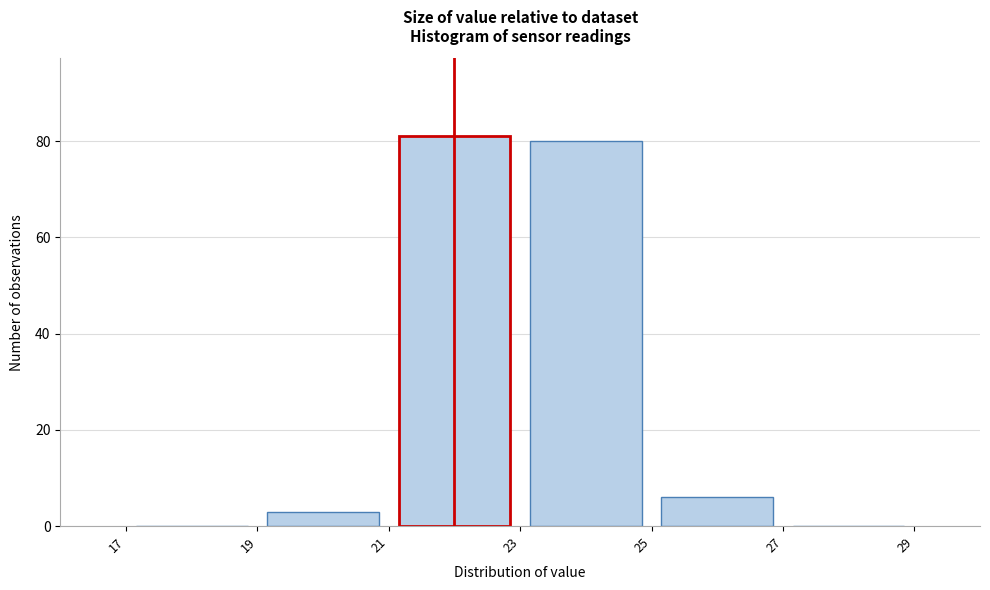

How tall is the bar that spans 25 to 27 on the x-axis? The values are not printed on the chart, so give them approximately, as read against the axis.

6